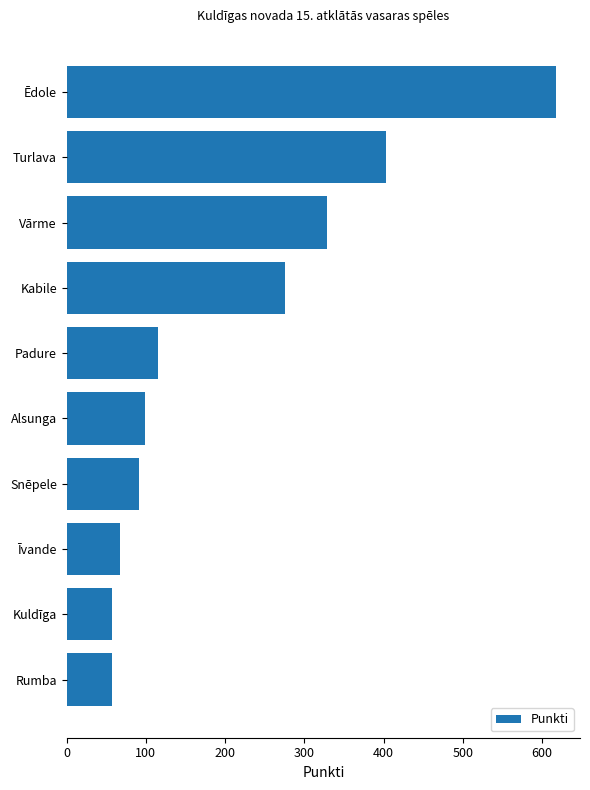

At which label is the value closest to 337?

Vārme